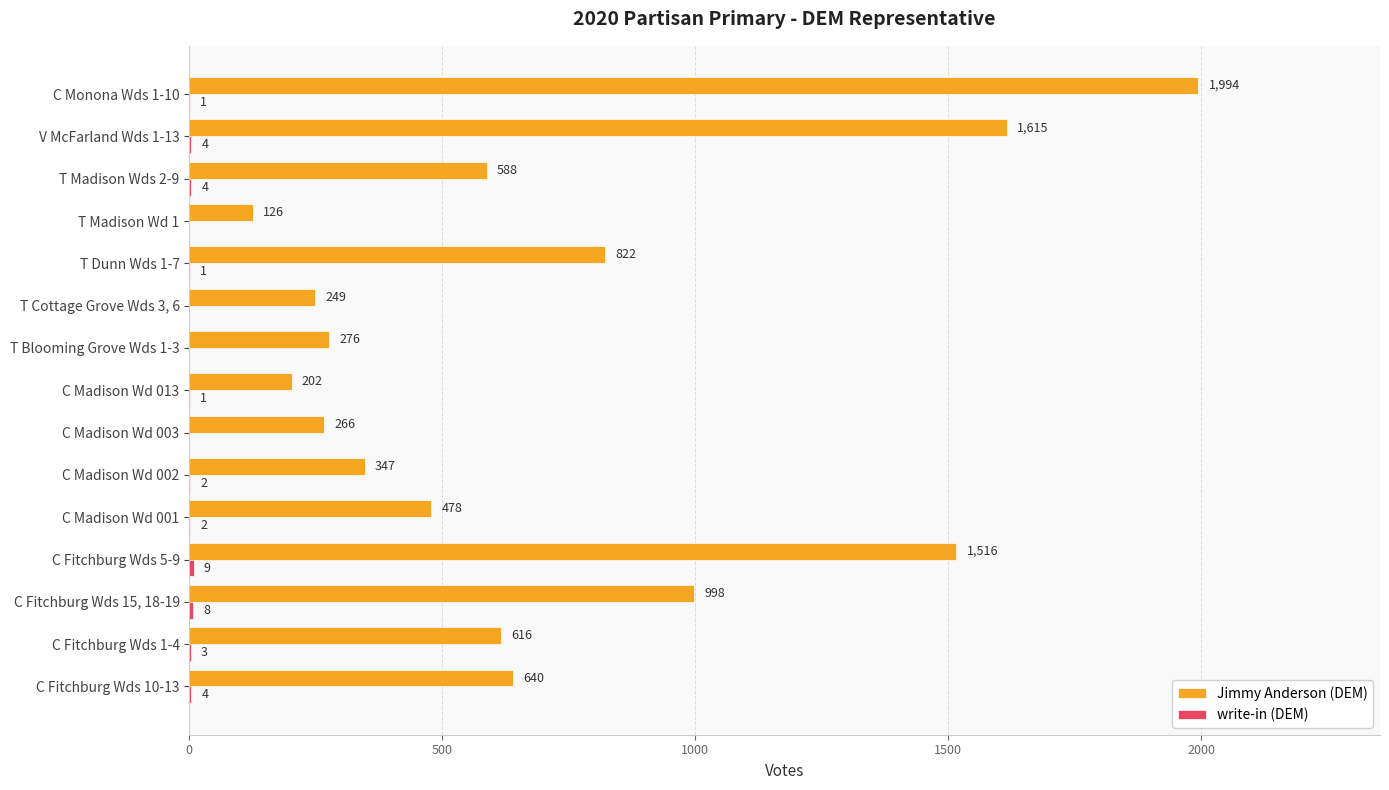

Which category has the highest value across all series?

C Monona Wds 1-10